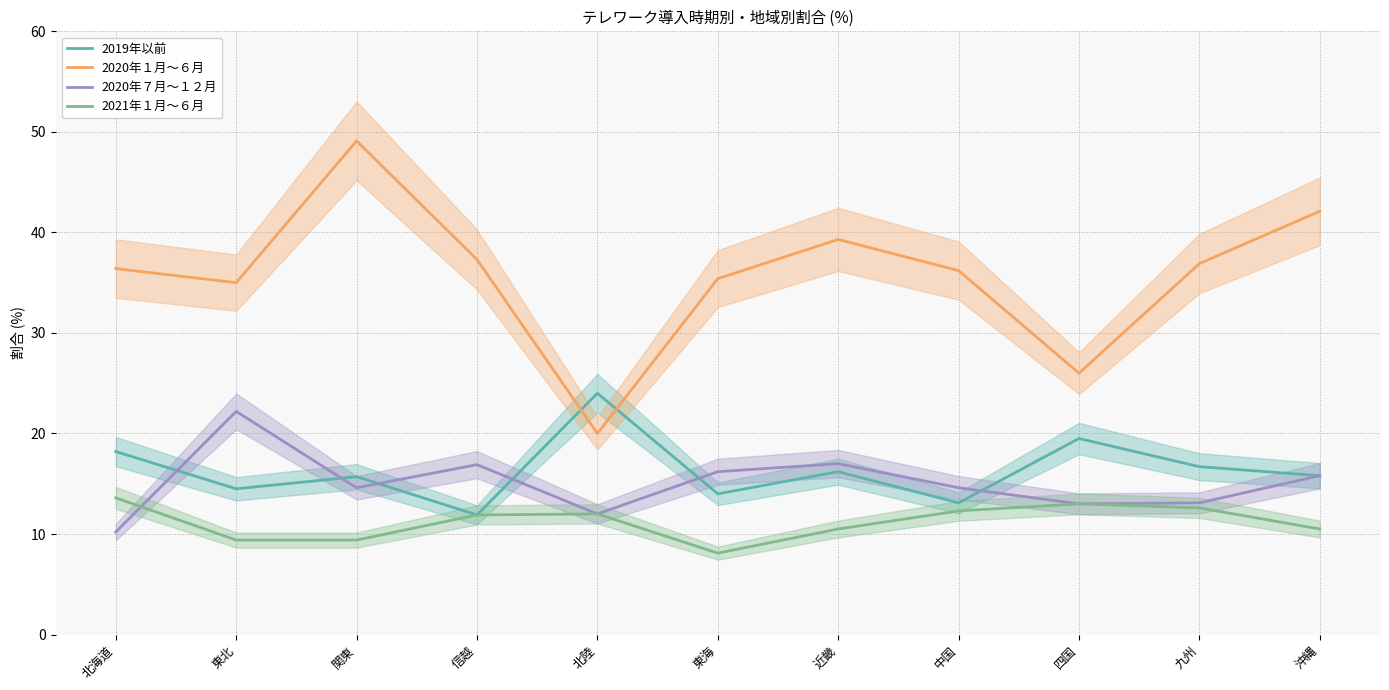

True or false: 2020年１月～６月 and 2021年１月～６月 intersect in this chart.

False